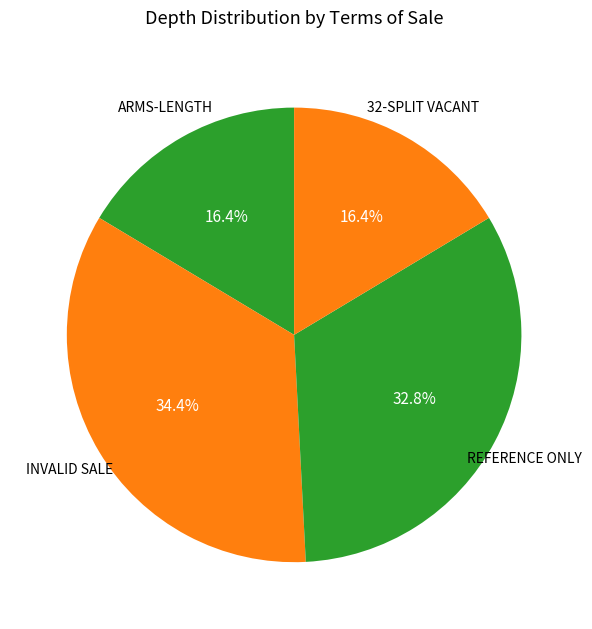

How many slices are in this pie chart?

4